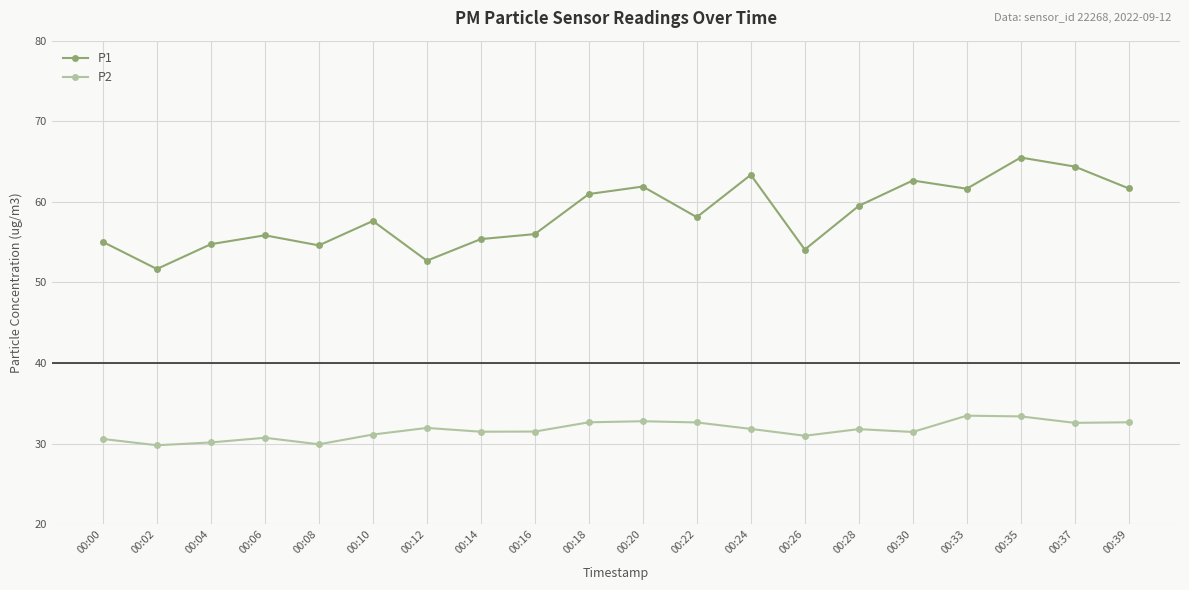

How many lines are shown in the chart?

2